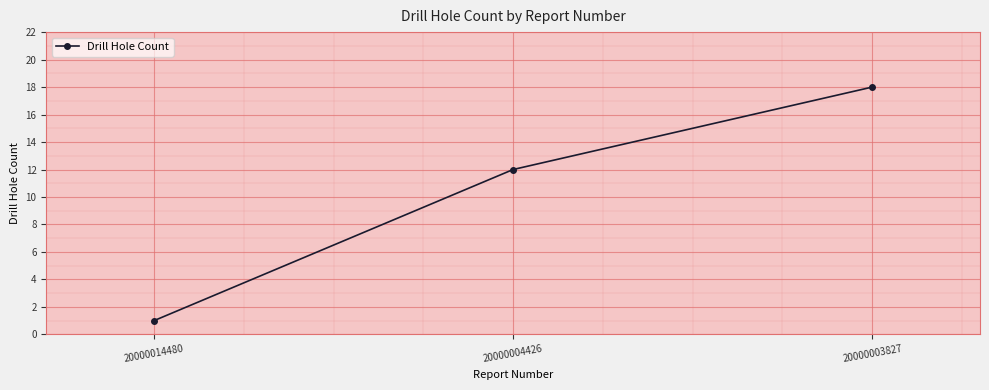

List the labels in order of value, largest first.

20000003827, 20000004426, 20000014480